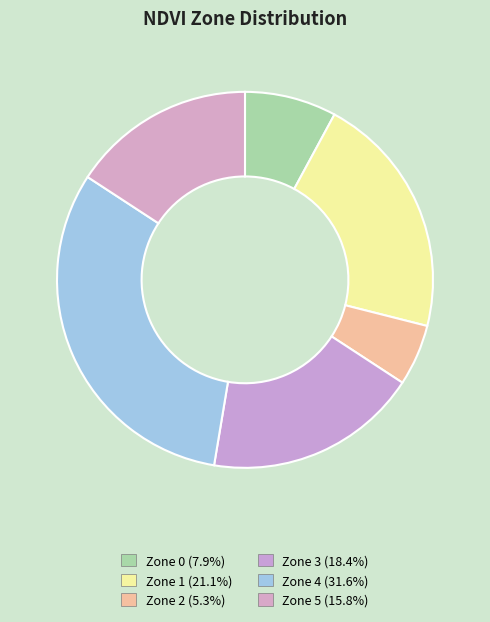

What is the smallest slice in the pie chart?

Zone 2